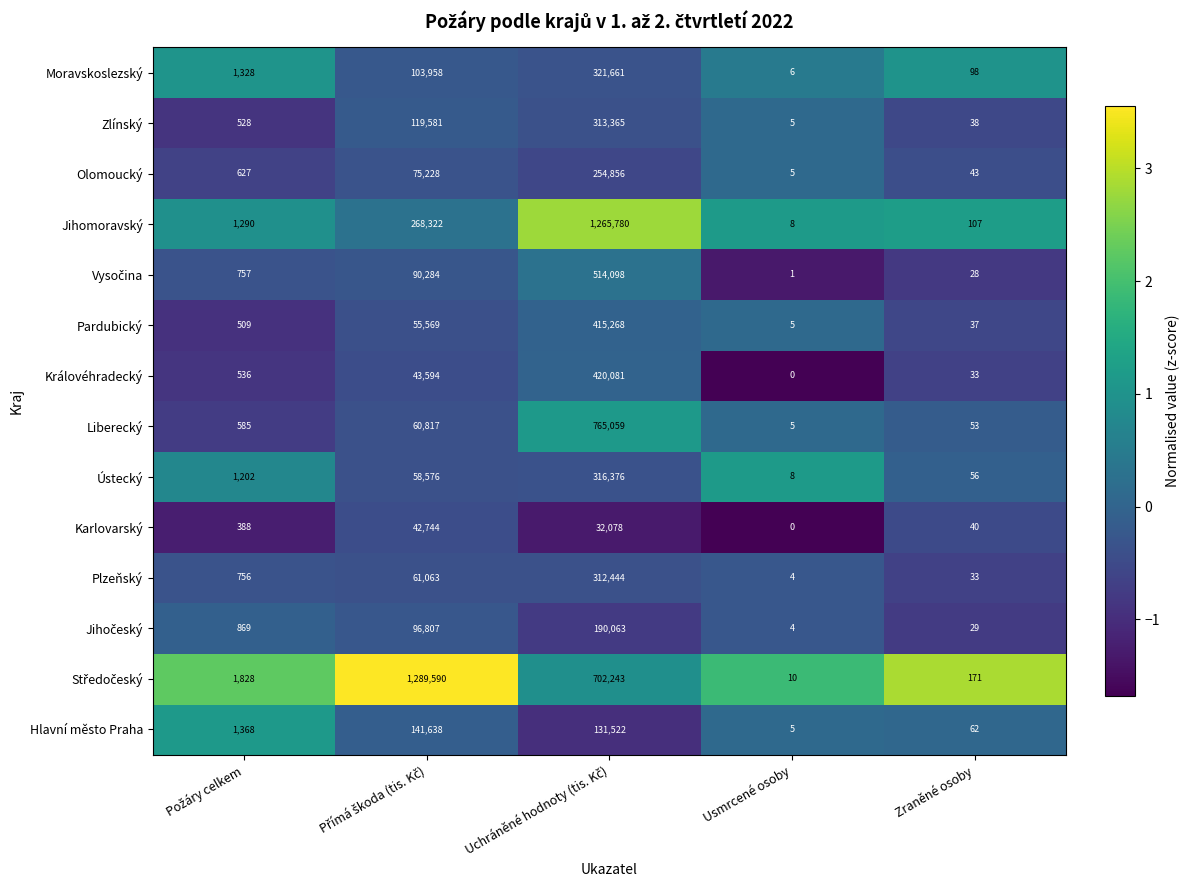

How many data points does each series have?

5